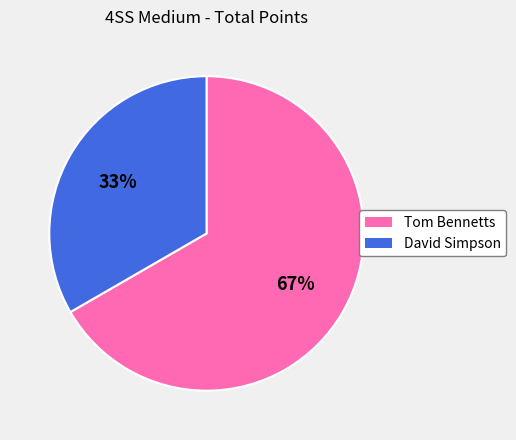

Is it true that David Simpson is 23% of the pie?

False